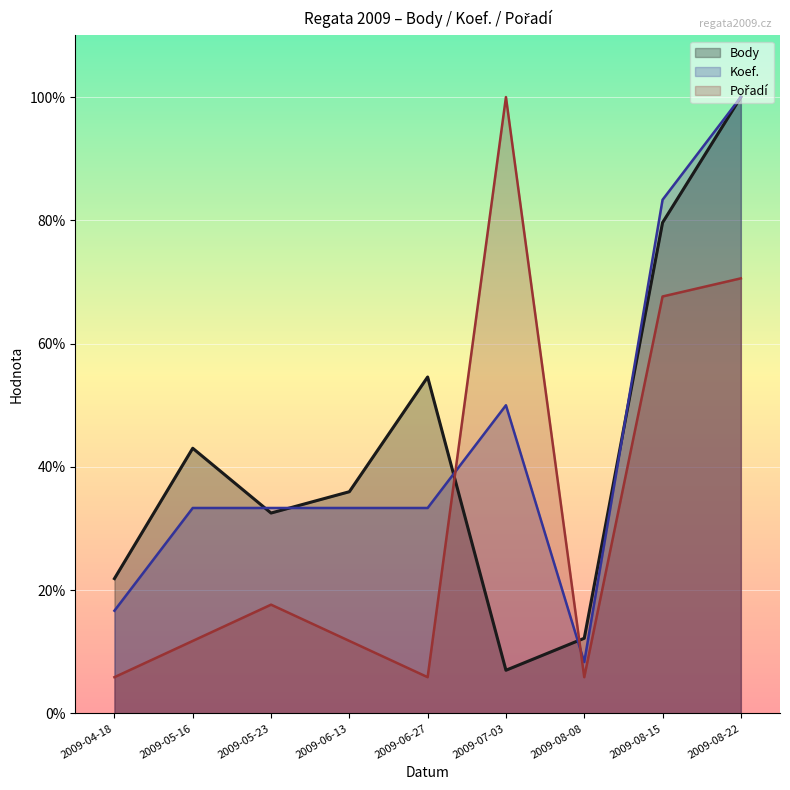

Reading left to right, transcribe all the data shown in this chart.

Body: 21.9	43.0	32.5	36.0	54.6	7.0	12.2	79.6	100.0
Koef.: 16.7	33.3	33.3	33.3	33.3	50.0	8.3	83.3	100.0
Pořadí: 5.9	11.8	17.6	11.8	5.9	100.0	5.9	67.6	70.6